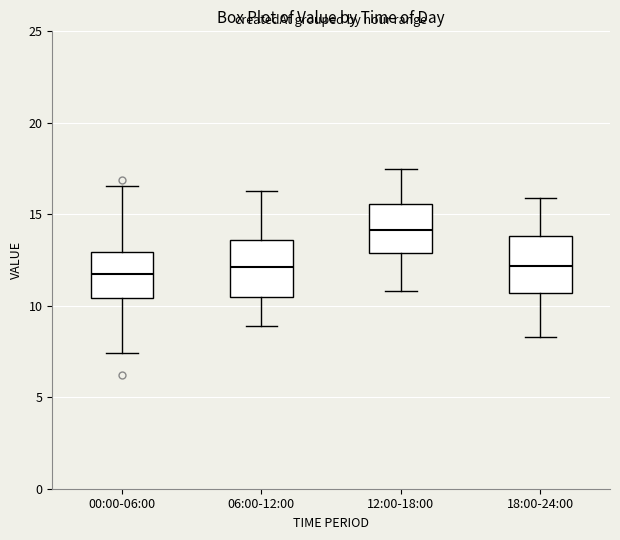

Reading left to right, transcribe this box plot: for each box, give where its median line is, the range the box spans, and where its two whiskers end, as read against the y-axis. The values are not printed on the chart, so give them approximately, as read against the axis.

00:00-06:00: median 11.5, box 10.5 to 13.0, whiskers 7.5 to 16.5
06:00-12:00: median 12.0, box 10.5 to 13.5, whiskers 9.0 to 16.5
12:00-18:00: median 14.0, box 13.0 to 15.5, whiskers 11.0 to 17.5
18:00-24:00: median 12.0, box 10.5 to 14.0, whiskers 8.5 to 16.0